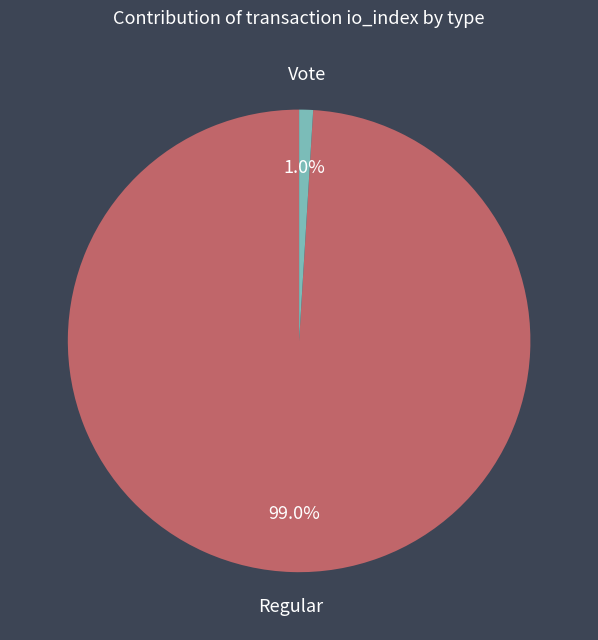

How many segments does this pie chart have?

2